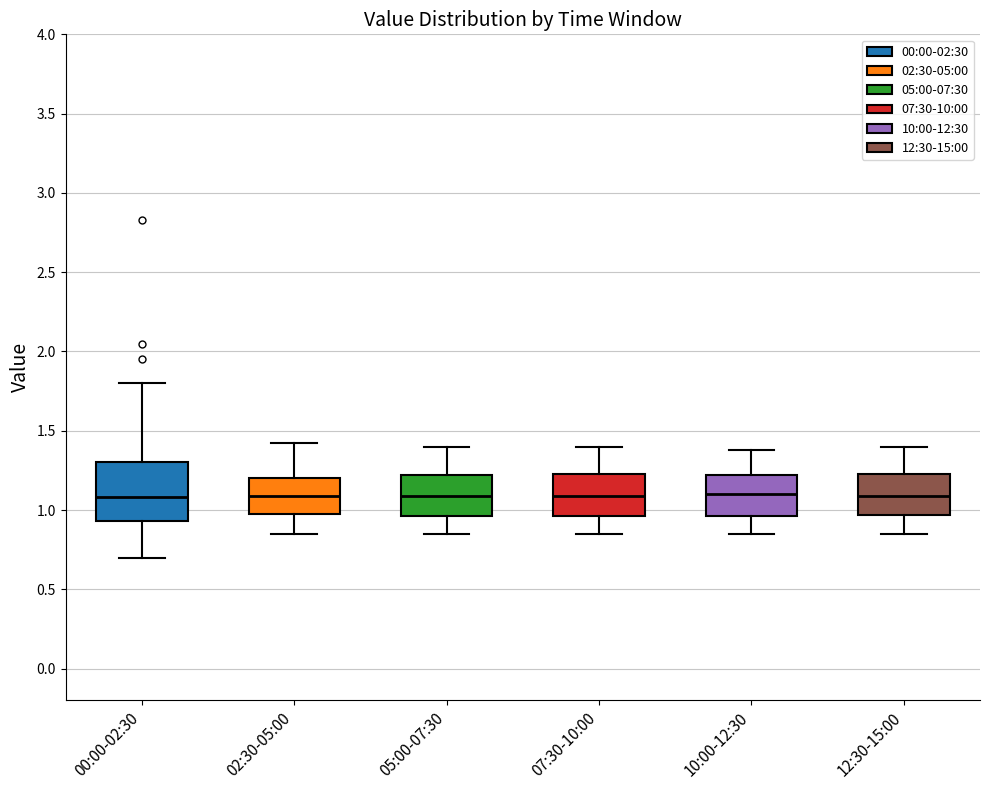

Where does the median line of the box for 02:30-05:00 sit on the y-axis? The values are not printed on the chart, so give them approximately, as read against the axis.

1.10